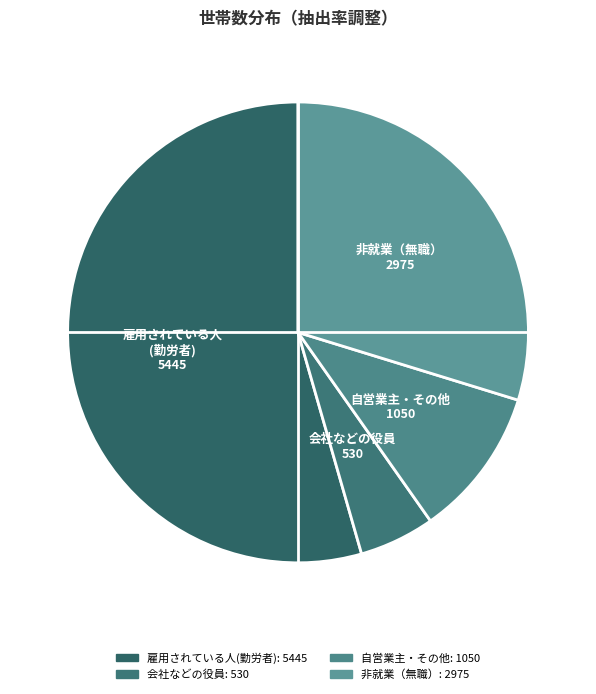

What percentage is the 非就業（無職） slice, to the nearest percent?

30%